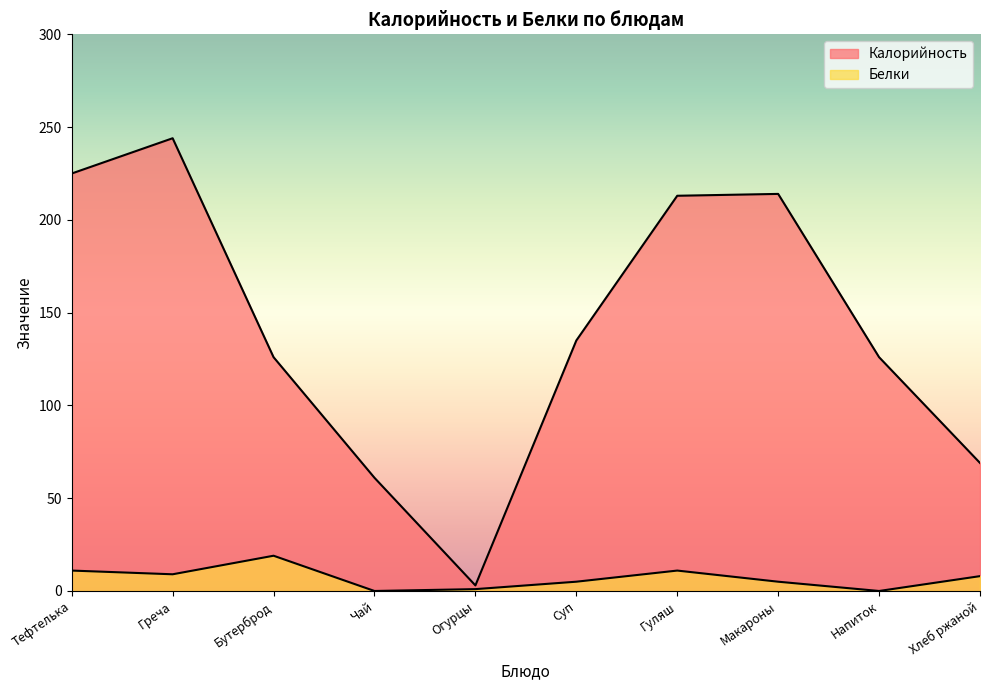

True or false: Калорийность and Белки cross at least once.

False